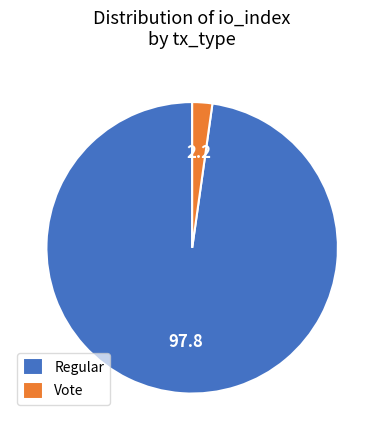

Between Vote and Regular, which is larger?

Regular